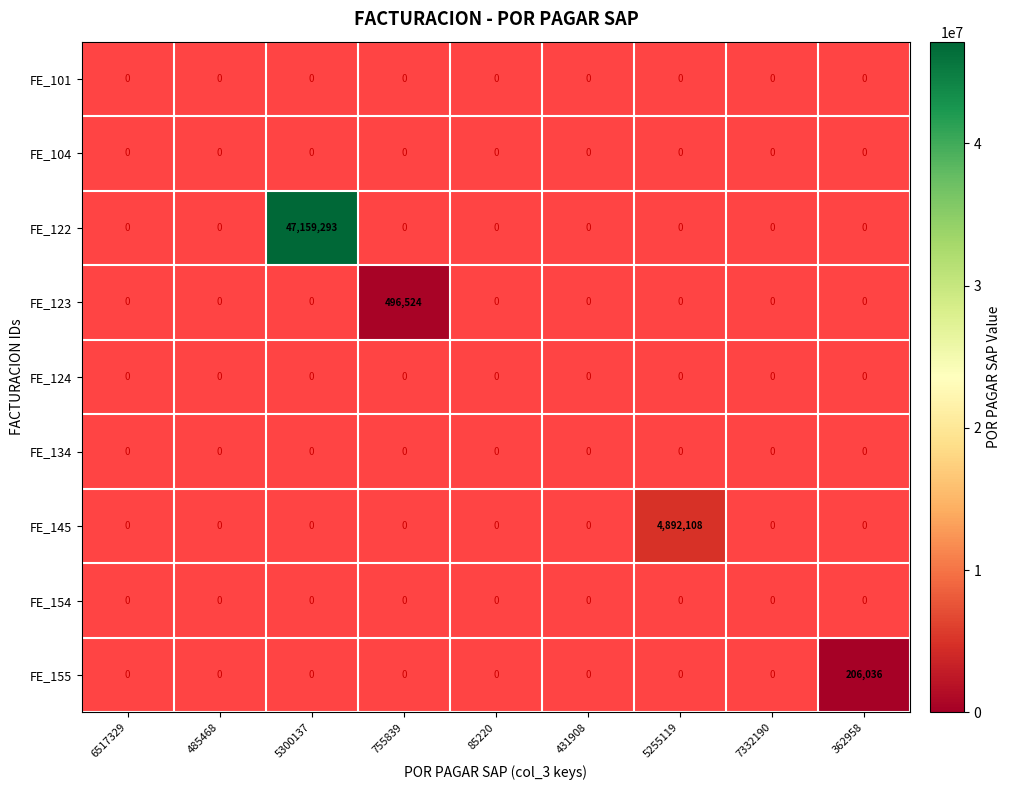

Which has a higher value, 6517329 or 5255119?

6517329